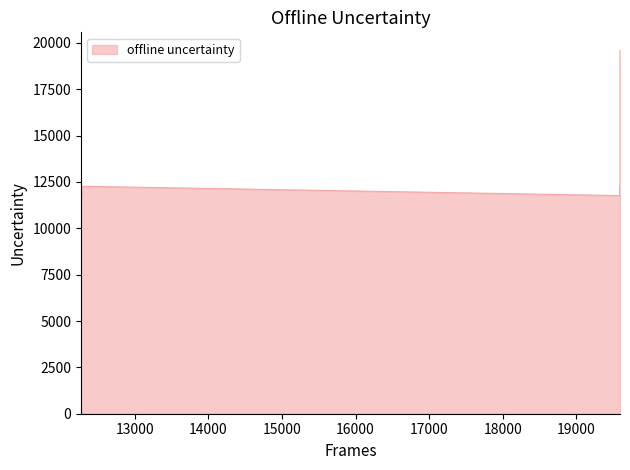

What is the difference between the maximum and minimum values?

7826